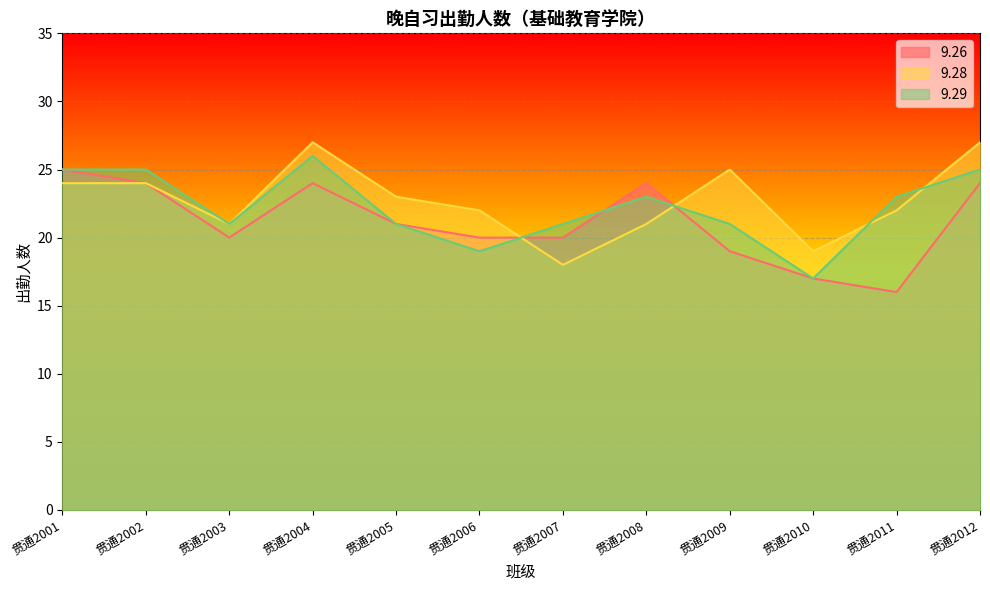

Is it true that 9.26 equals 36 at 贯通2001?

False